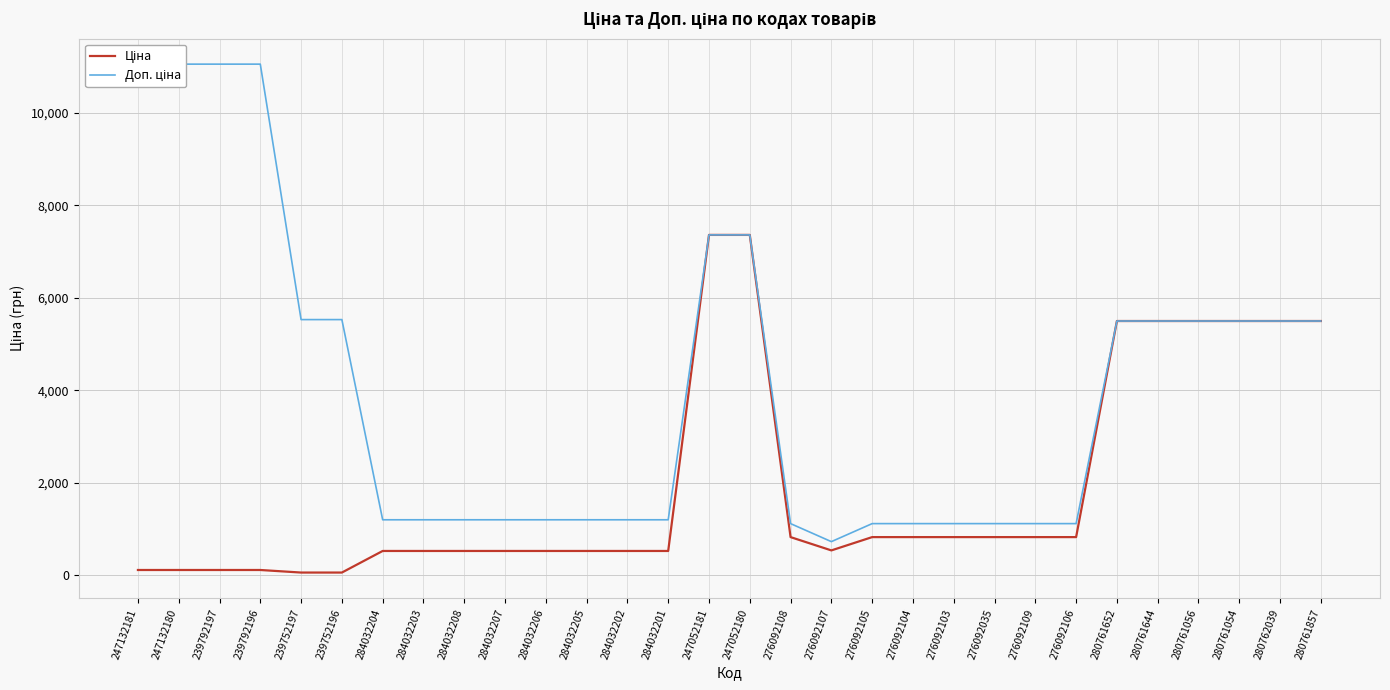

Is it true that Доп. ціна equals 1985.3 at 276092035?

False